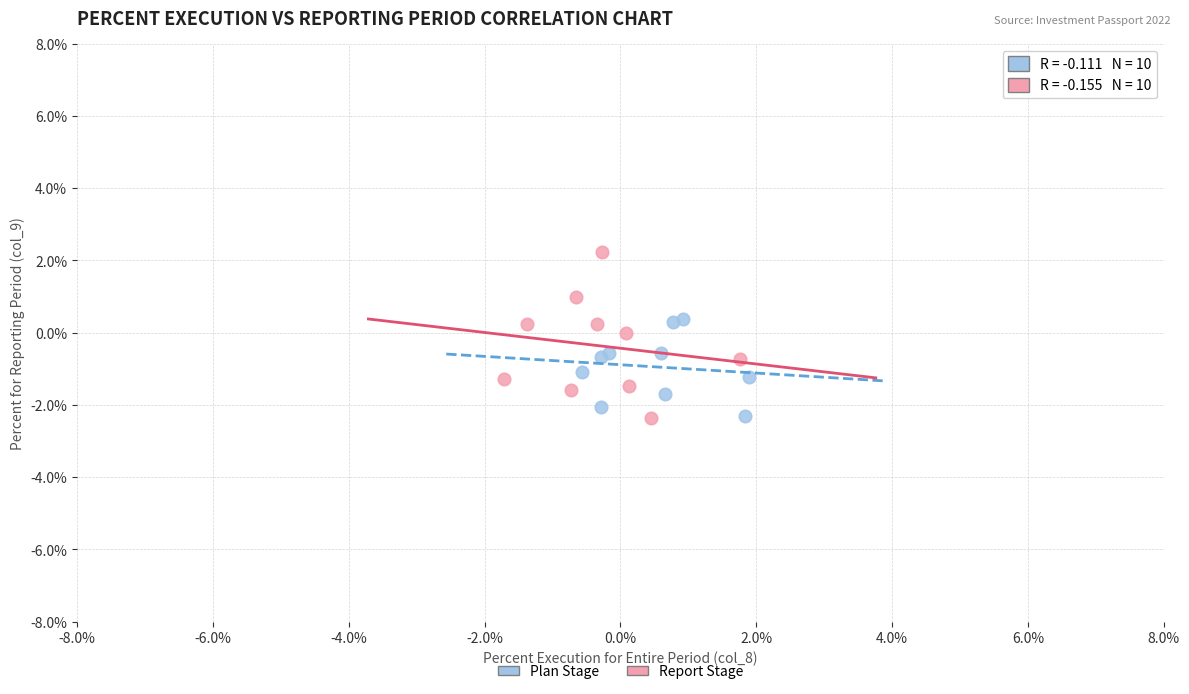

What are all the series names shown in the legend?

Plan Stage, Report Stage